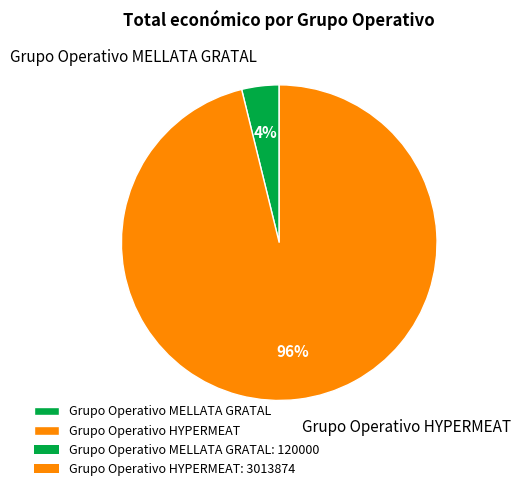

Which slice represents more than half of the pie?

Grupo Operativo HYPERMEAT